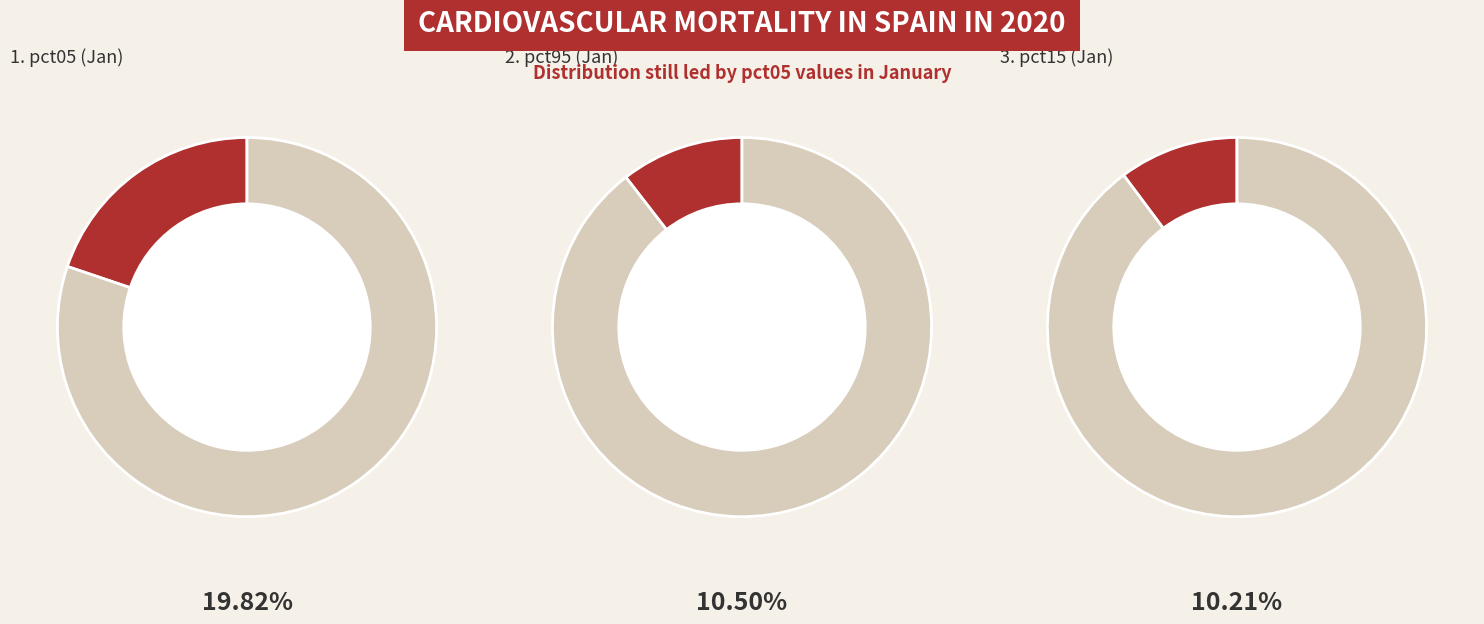

Which slice is the largest?

pct05